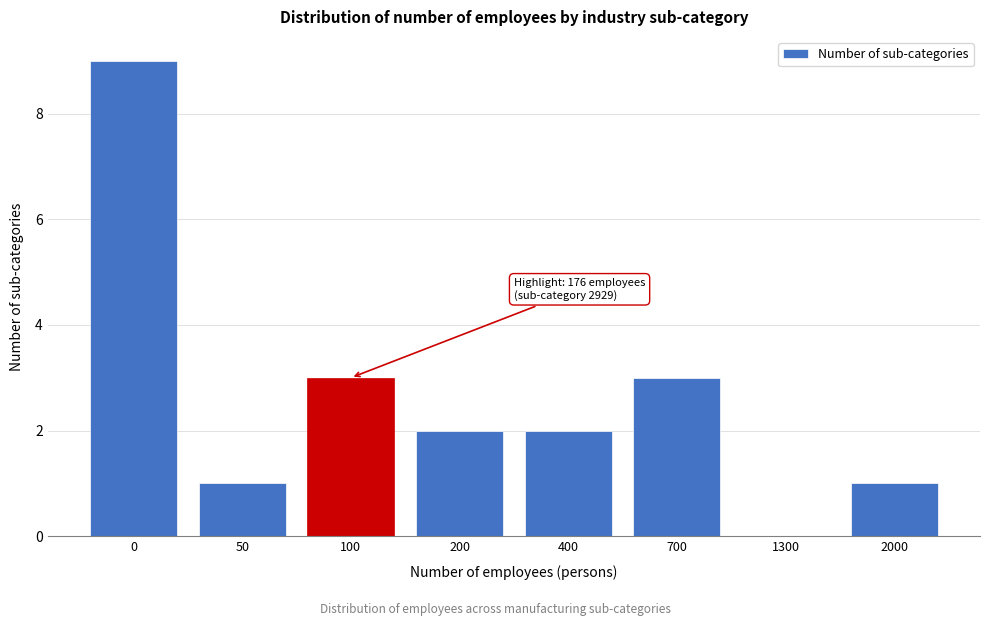

Reading right to left, list all the values displayed in this chart.

2000=1	1300=0	700=3	400=2	200=2	100=3	50=1	0=9